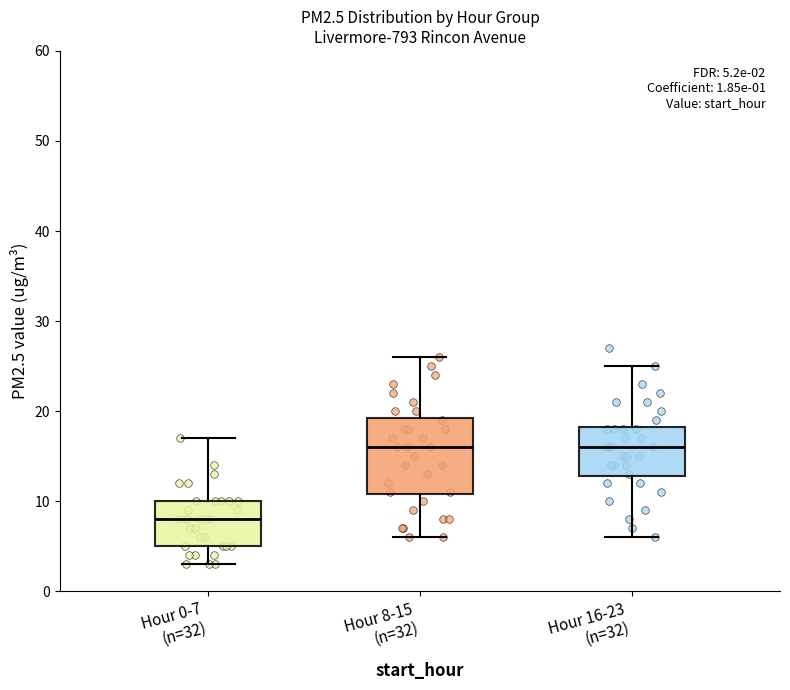

Comparing the boxes themselves (not the whiskers), which one is the tallest?

Hour 8-15 (n=32)